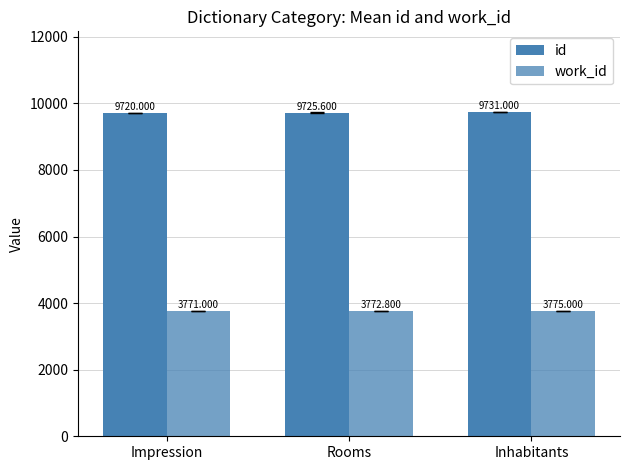

What is the sum of all id values?

29176.6